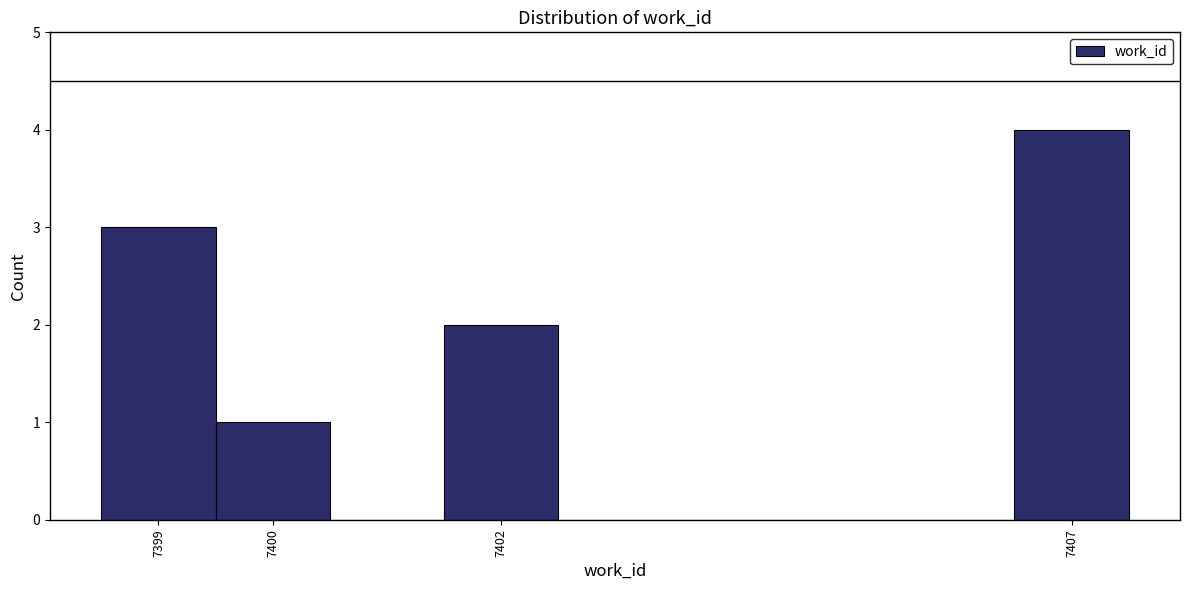

Over which range of the x-axis is the bar tallest?

7406.5 to 7407.5